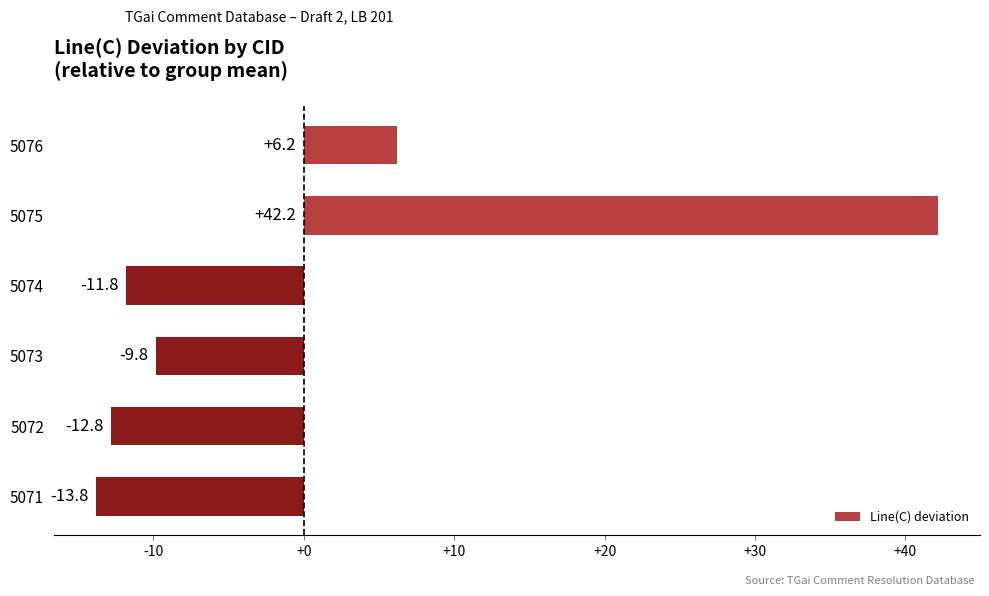

What is the value of the 3rd bar from the top?

-11.8